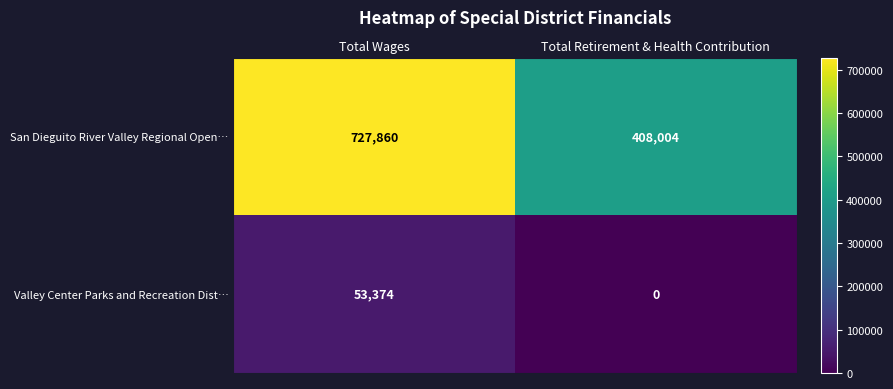

What is the sum of the San Dieguito River Valley Regional Open… values at Total Wages and Total Retirement & Health Contribution?

1135864